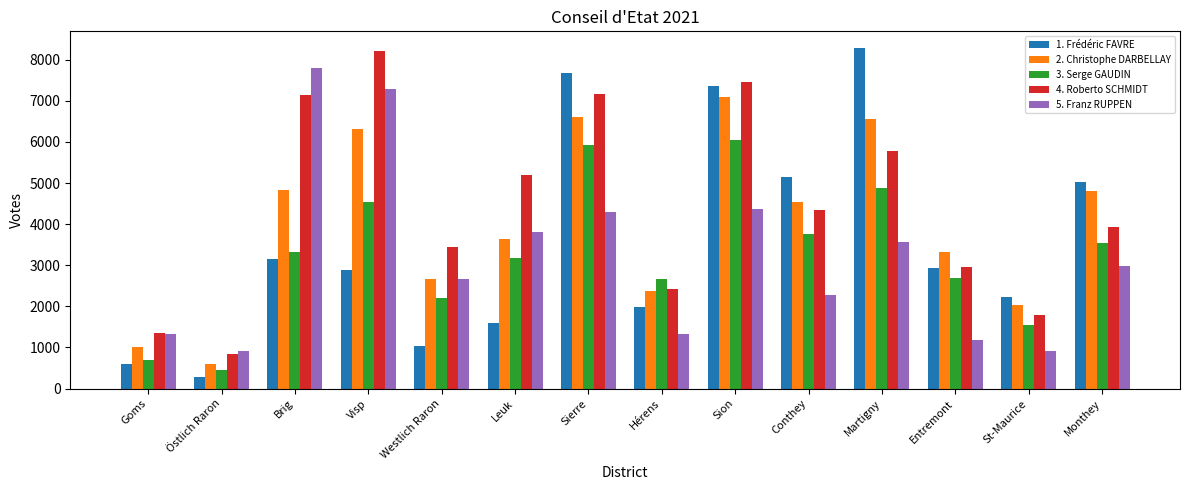

What is the approximate value of 2. Christophe DARBELLAY at St-Maurice, to the nearest 10?

2040